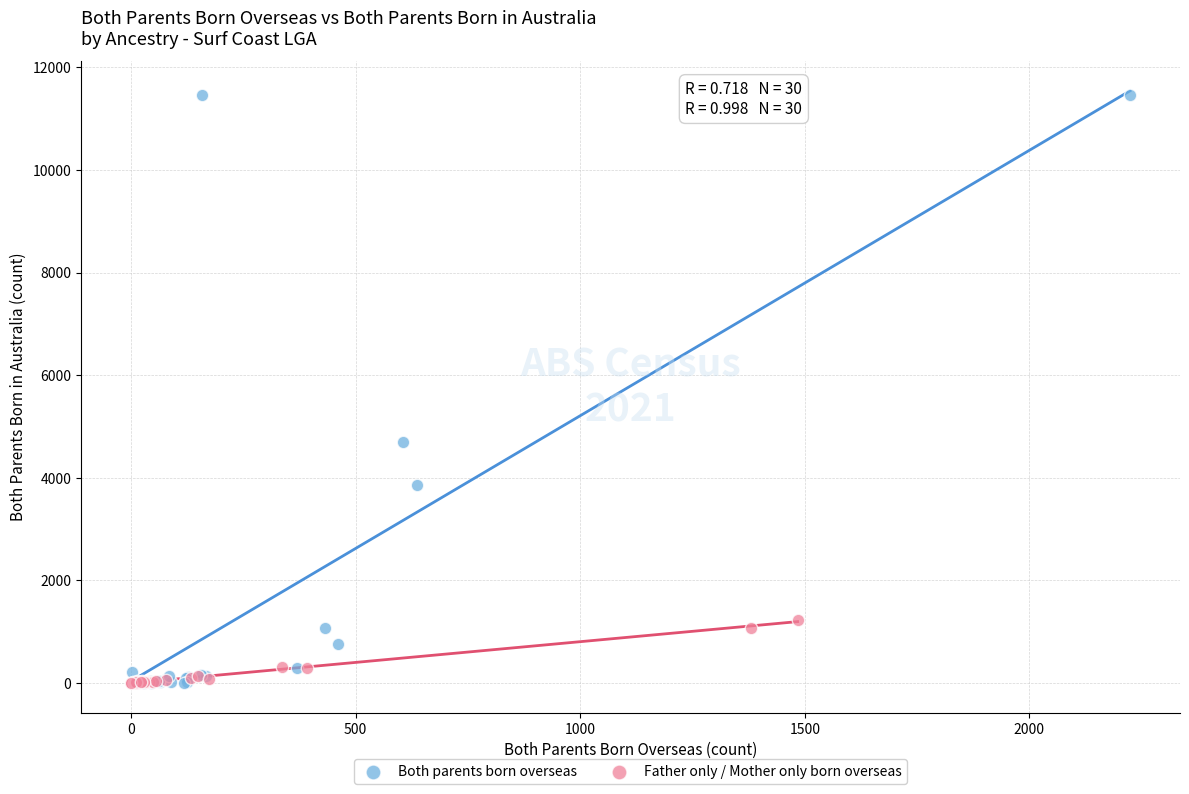

Which series has the largest Y range (max minus min)?

Both parents born overseas